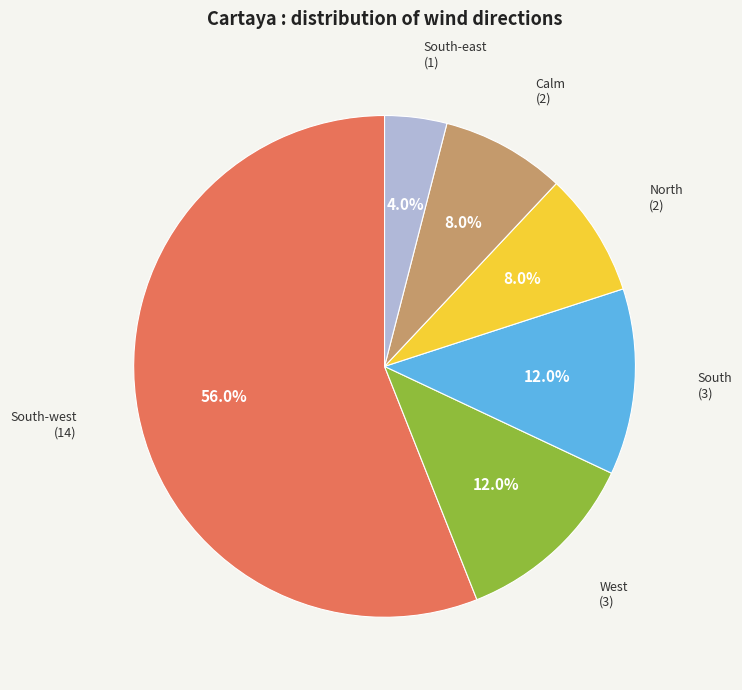

To the nearest percent, what is the difference between the largest and smallest slice percentages?

52%